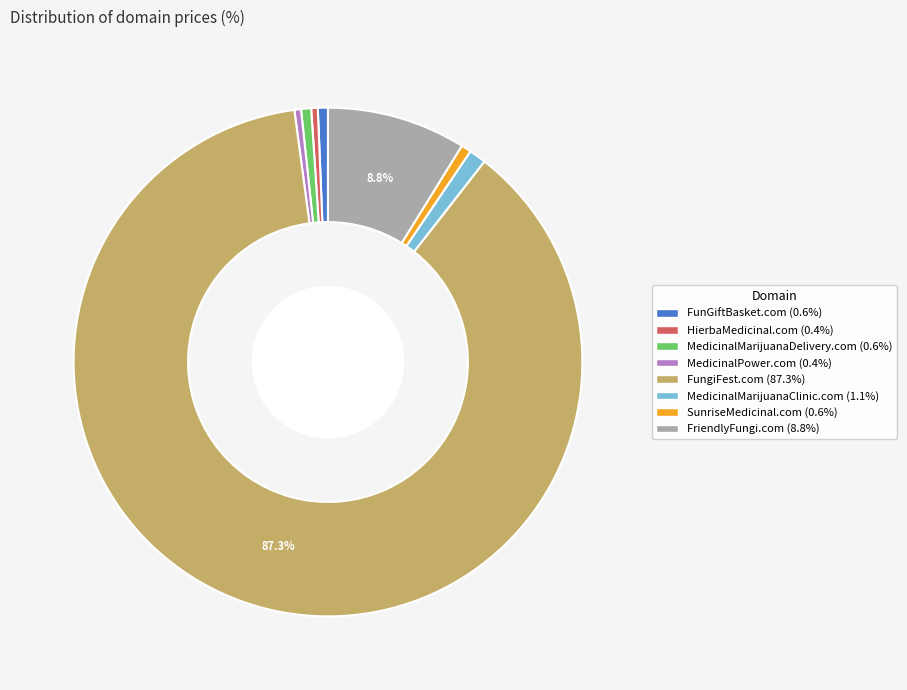

To the nearest percent, what is the combined percentage of FungiFest.com and HierbaMedicinal.com?

88%